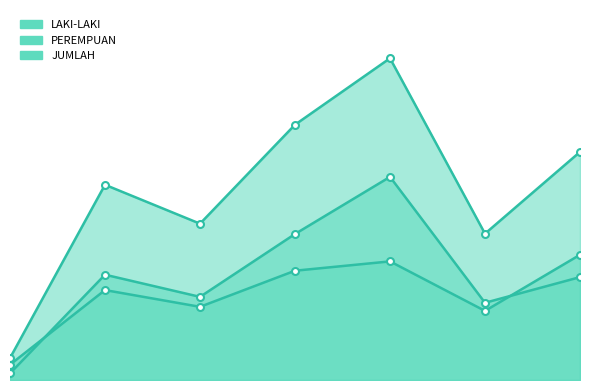

True or false: PEREMPUAN has more than 0 interior local peaks.

True